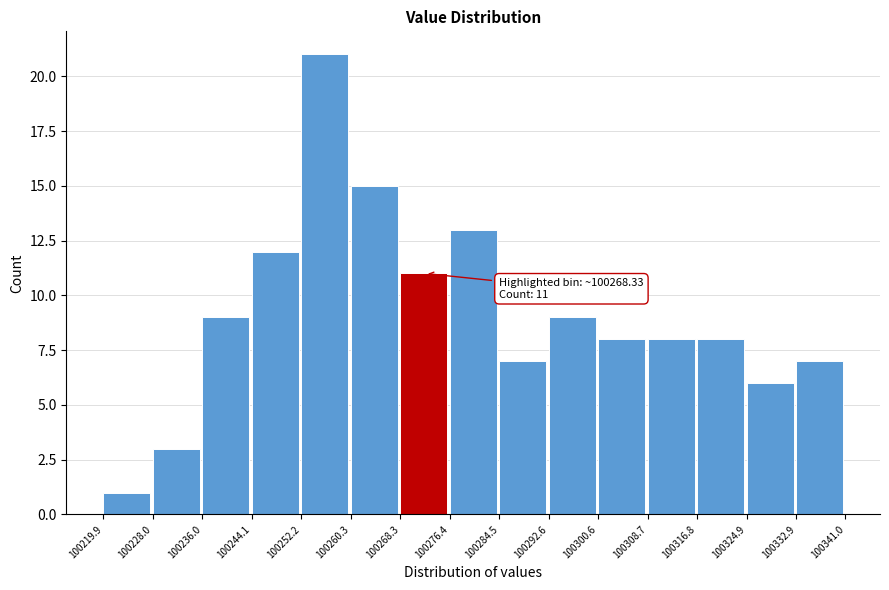

Which range on the x-axis has the tallest bar?

100252.2 to 100260.3